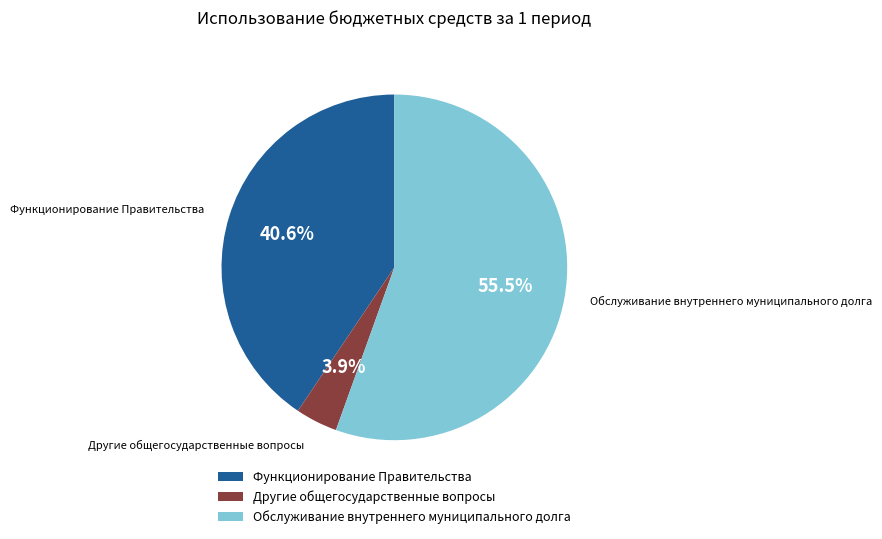

To the nearest percent, what percentage of the pie is Другие общегосударственные вопросы?

4%